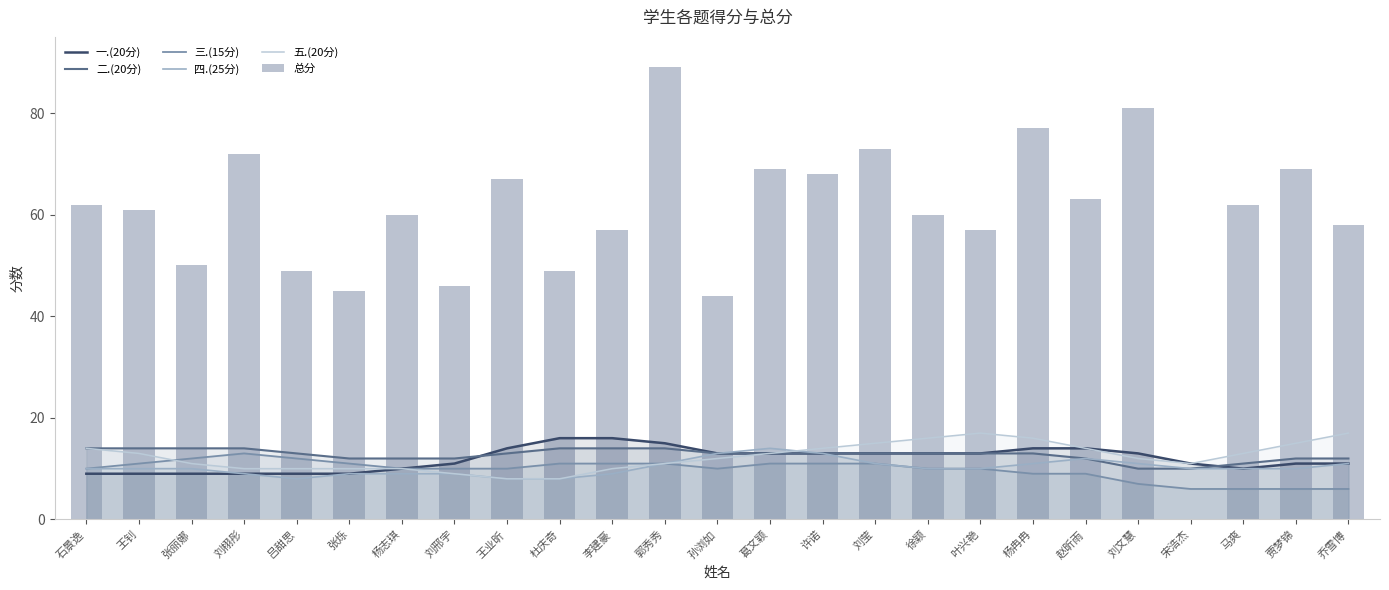

True or false: 一.(20分) has a value of 4 at 刘文慧.

False